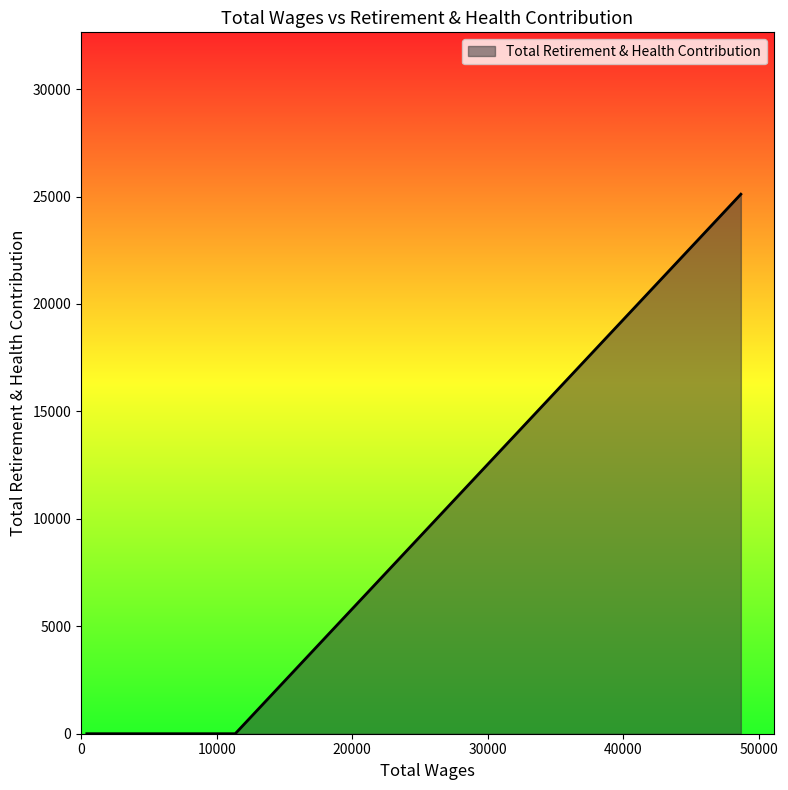

What is the maximum value shown in the chart?

25110